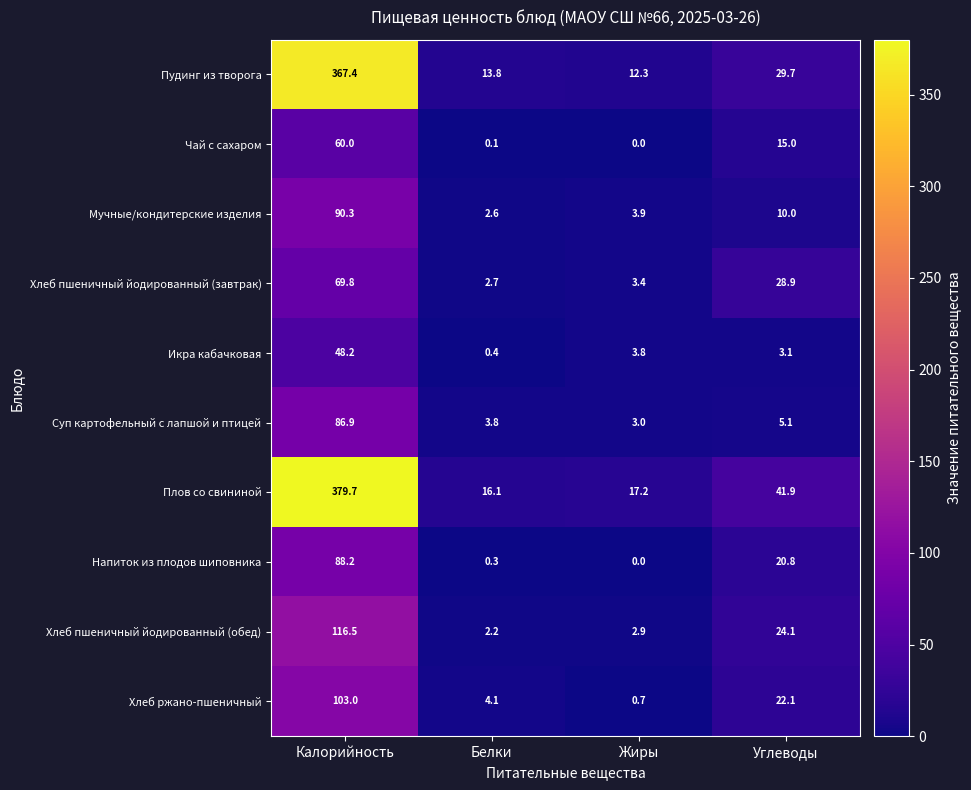

What is the approximate value of Мучные/кондитерские изделия at Жиры?

3.9